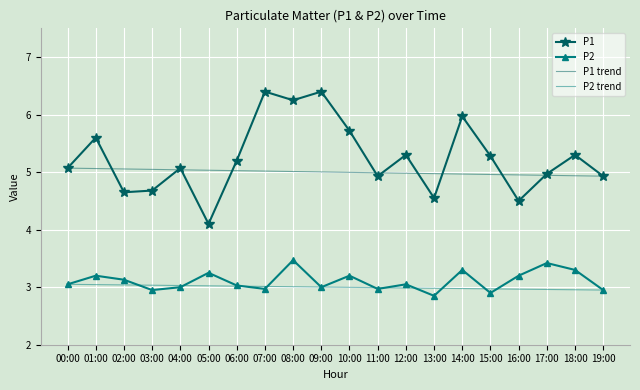

The value of P1 trend at 19:00 is 1.4. True or false?

False